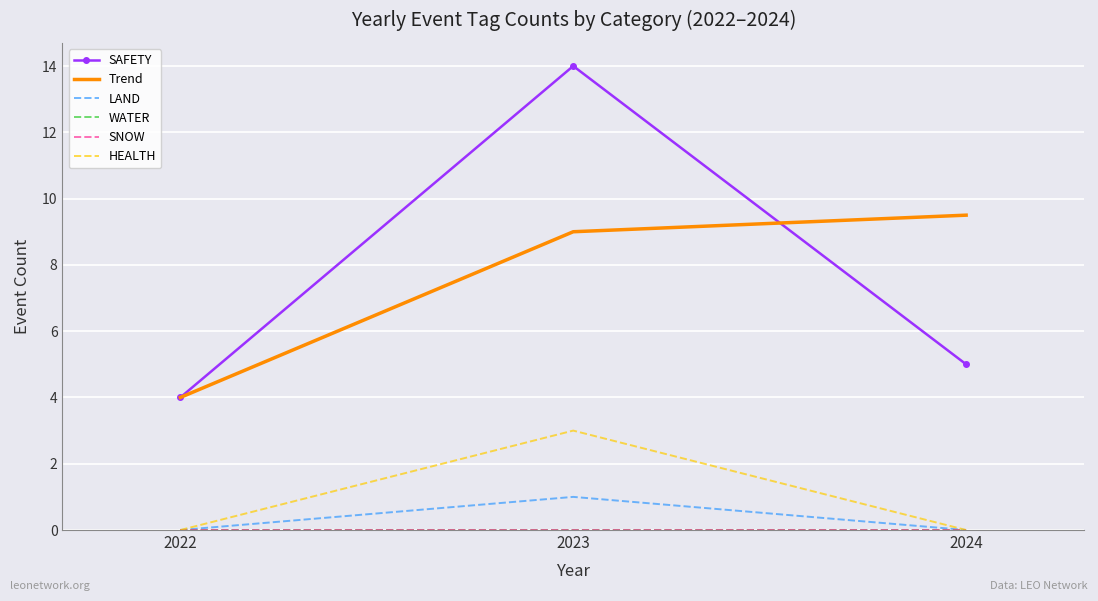

At which category is the sum across all series the highest?

2023